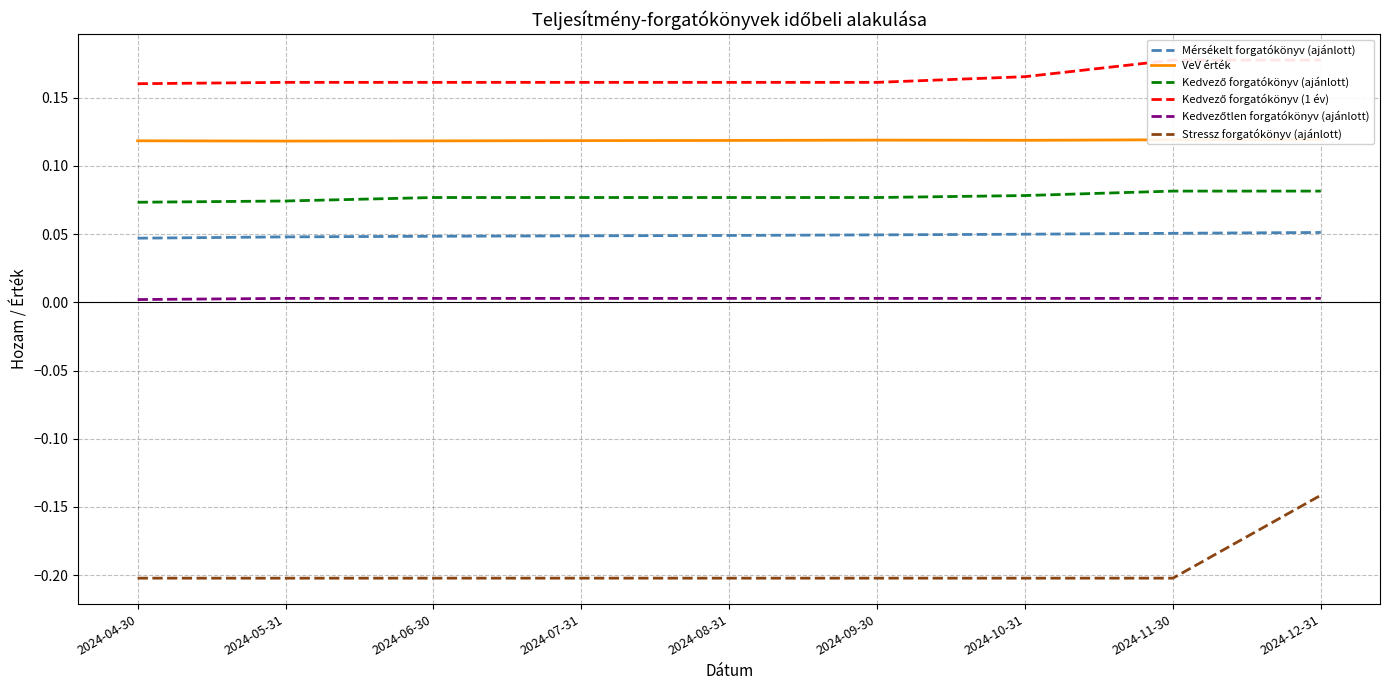

Does the chart display data point markers on the line(s)?

No